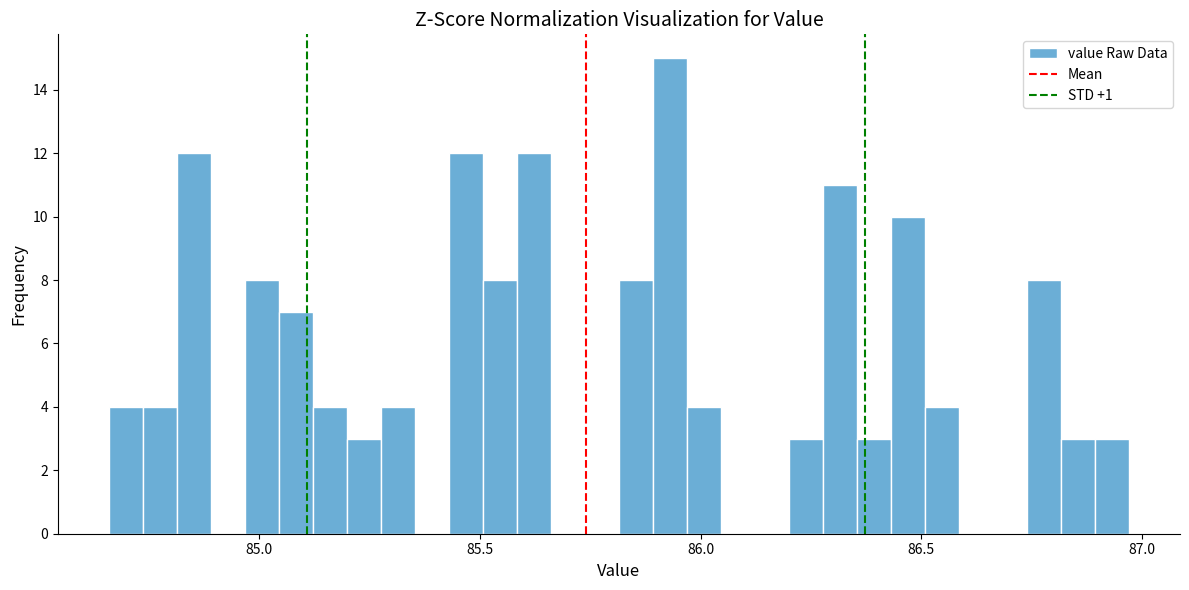

Around what value on the x-axis is the tallest bar? Give the approximate position of its centre, as read against the axis.

85.95